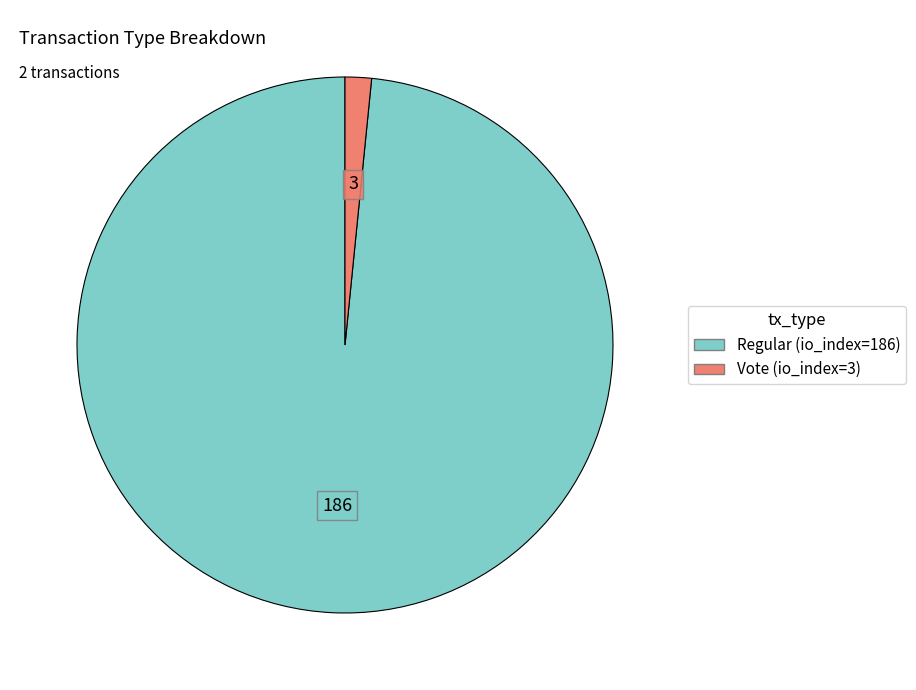

Rank the categories by value from lowest to highest.

Vote (io_index=3), Regular (io_index=186)